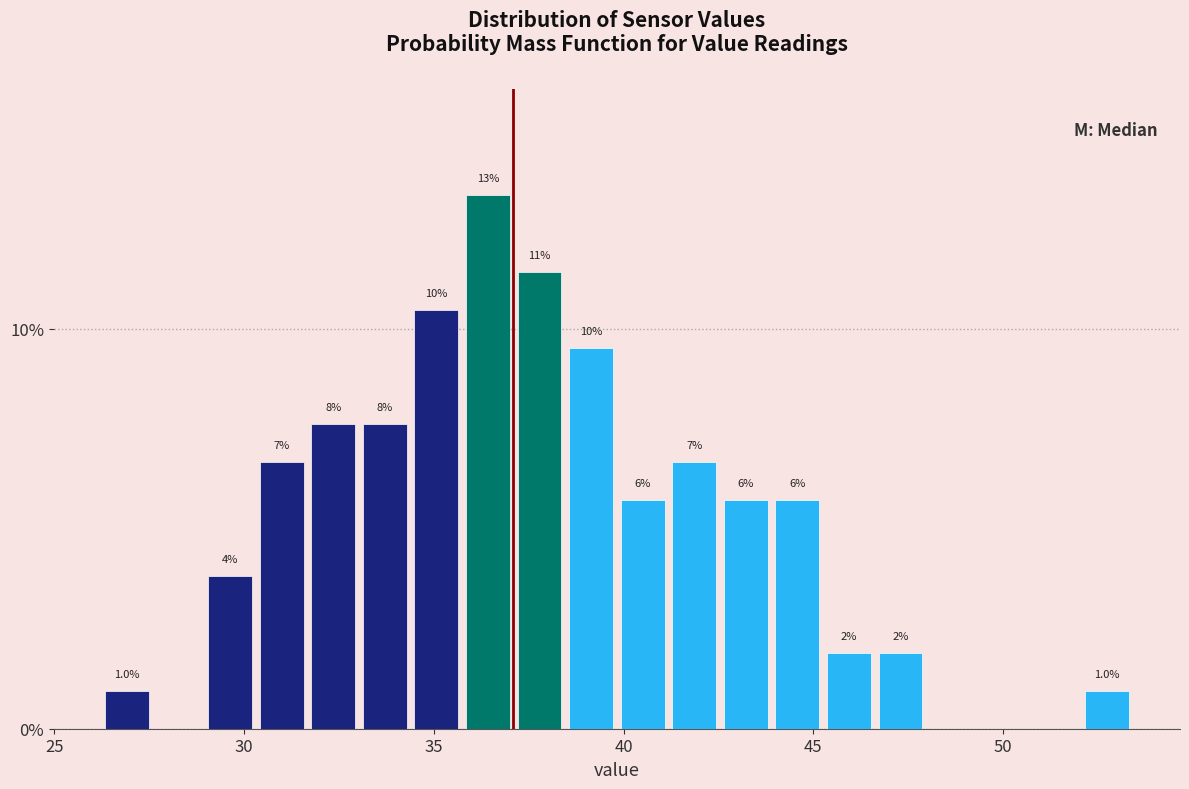

Around what value on the x-axis is the tallest bar? Give the approximate position of its centre, as read against the axis.

36.5